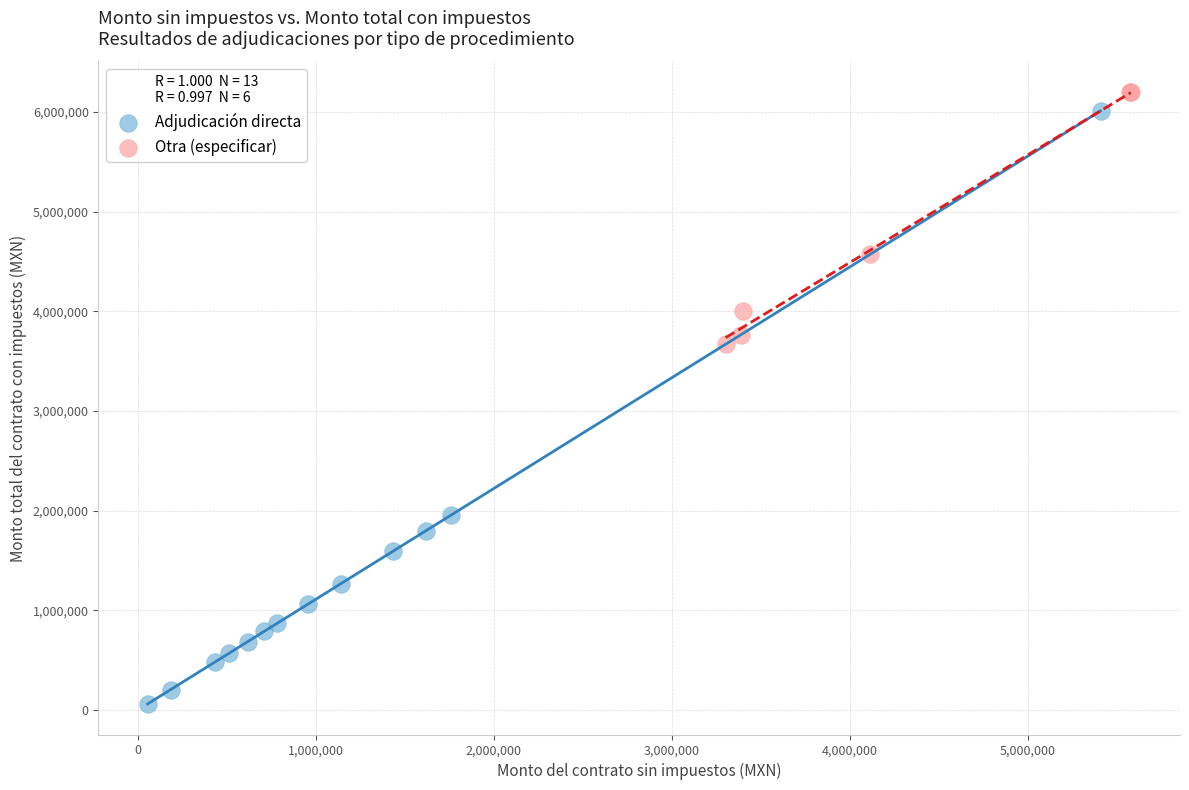

Which series reaches the maximum Y coordinate?

Otra (especificar)